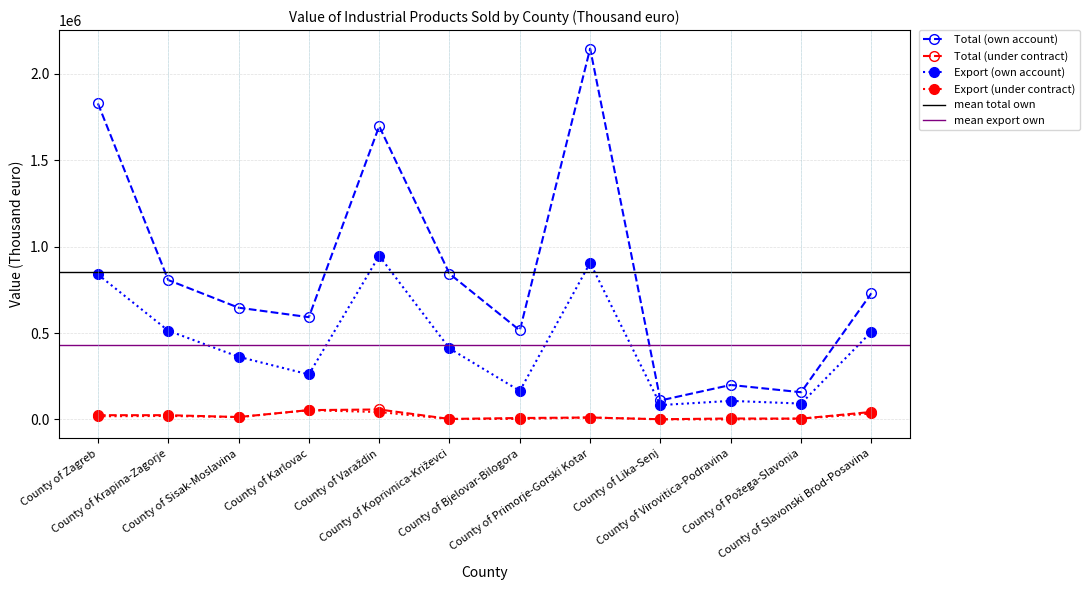

Which series has the widest spread of values?

Total (own account)